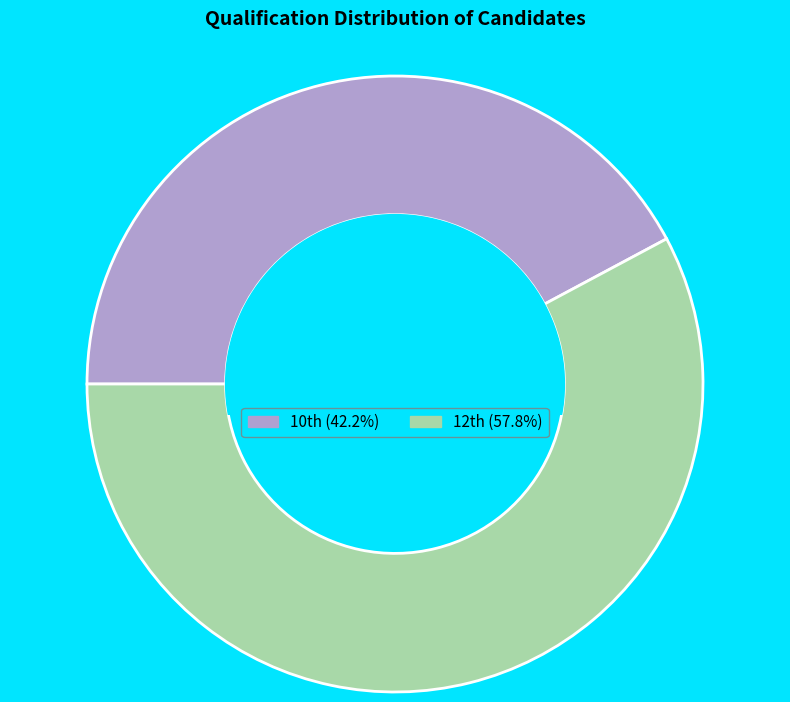

Rank the categories by value from lowest to highest.

10th, 12th